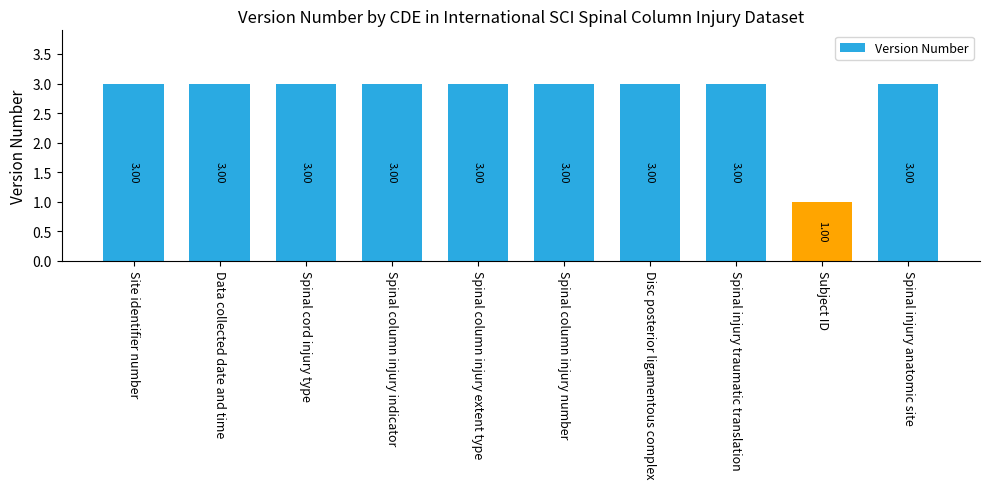

What is the ratio of the value at Spinal column injury indicator to the value at Data collected date and time?

1.0